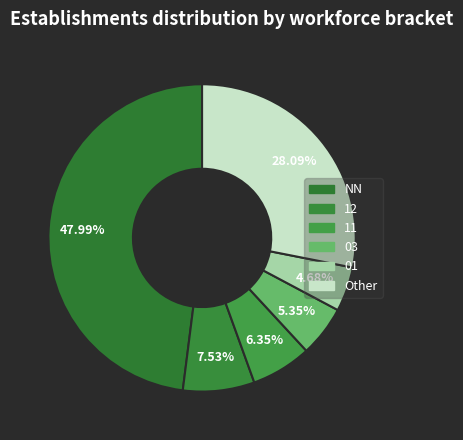

The 12 slice represents 1% of the pie. True or false?

False